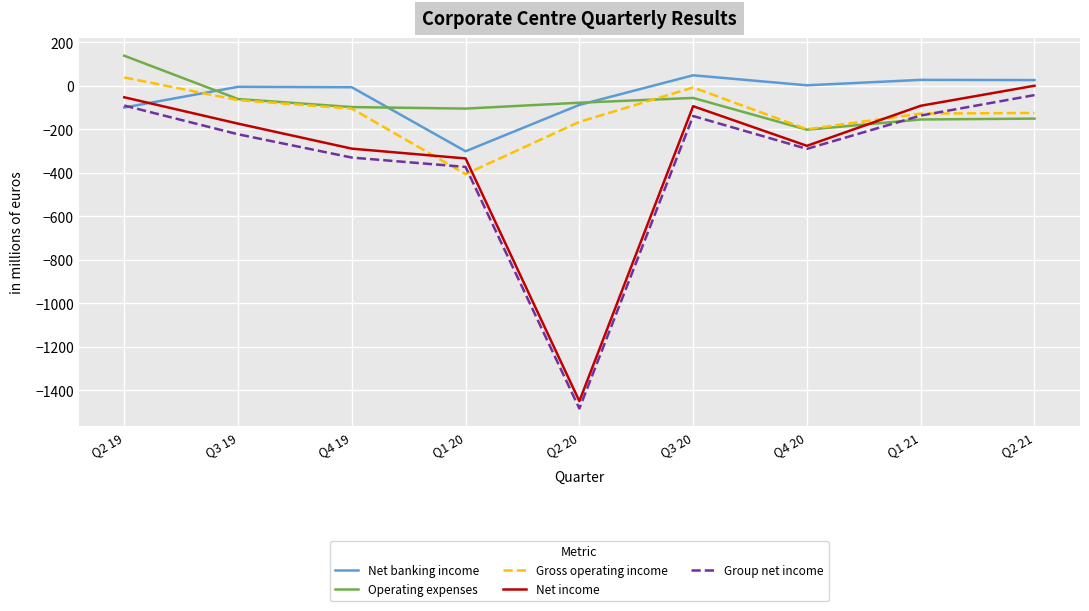

Which category has the lowest value in the Operating expenses series?

Q4 20